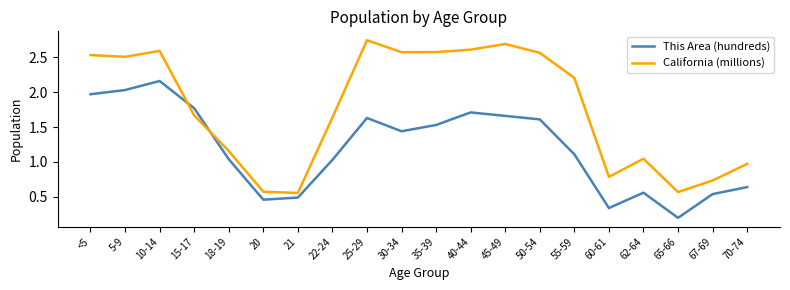

At which category is the sum across all series the highest?

10-14